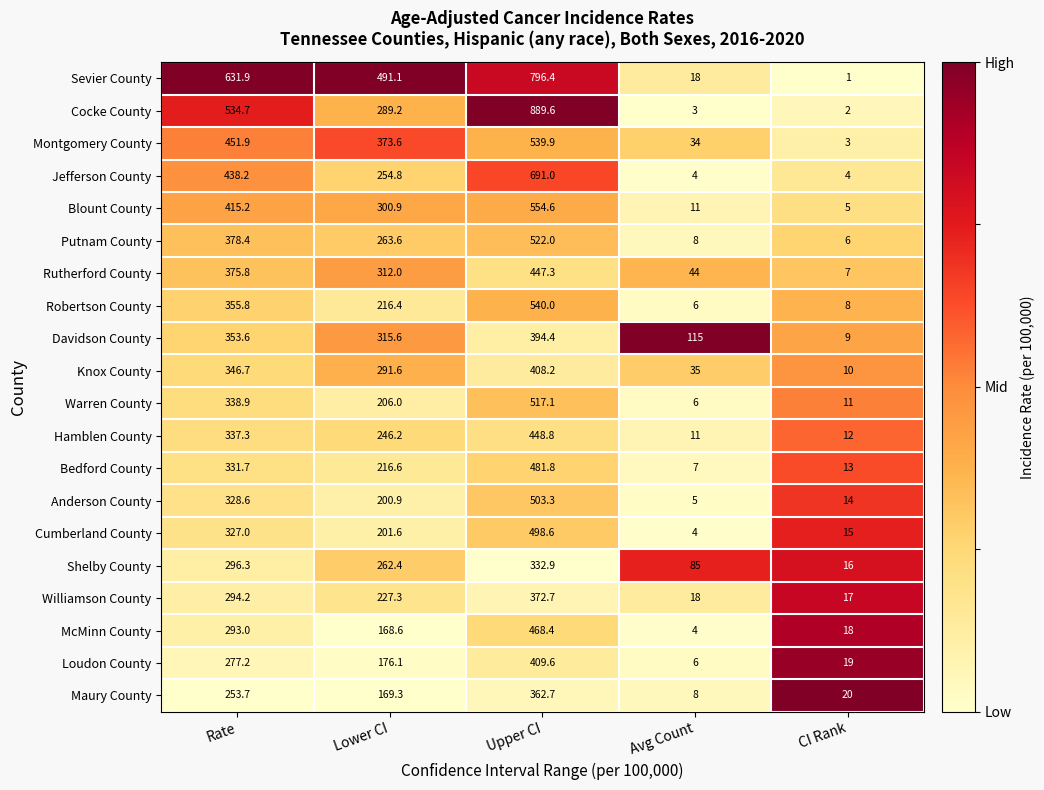

What is the sum of all Cocke County values?

1718.5